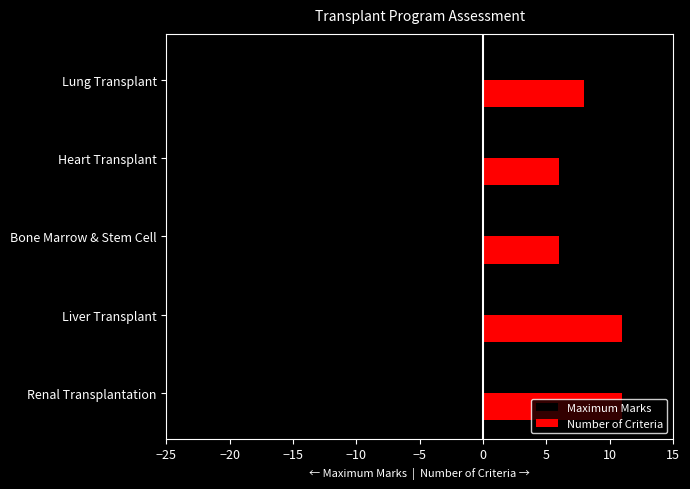

What is the average value of the Maximum Marks series?

-18